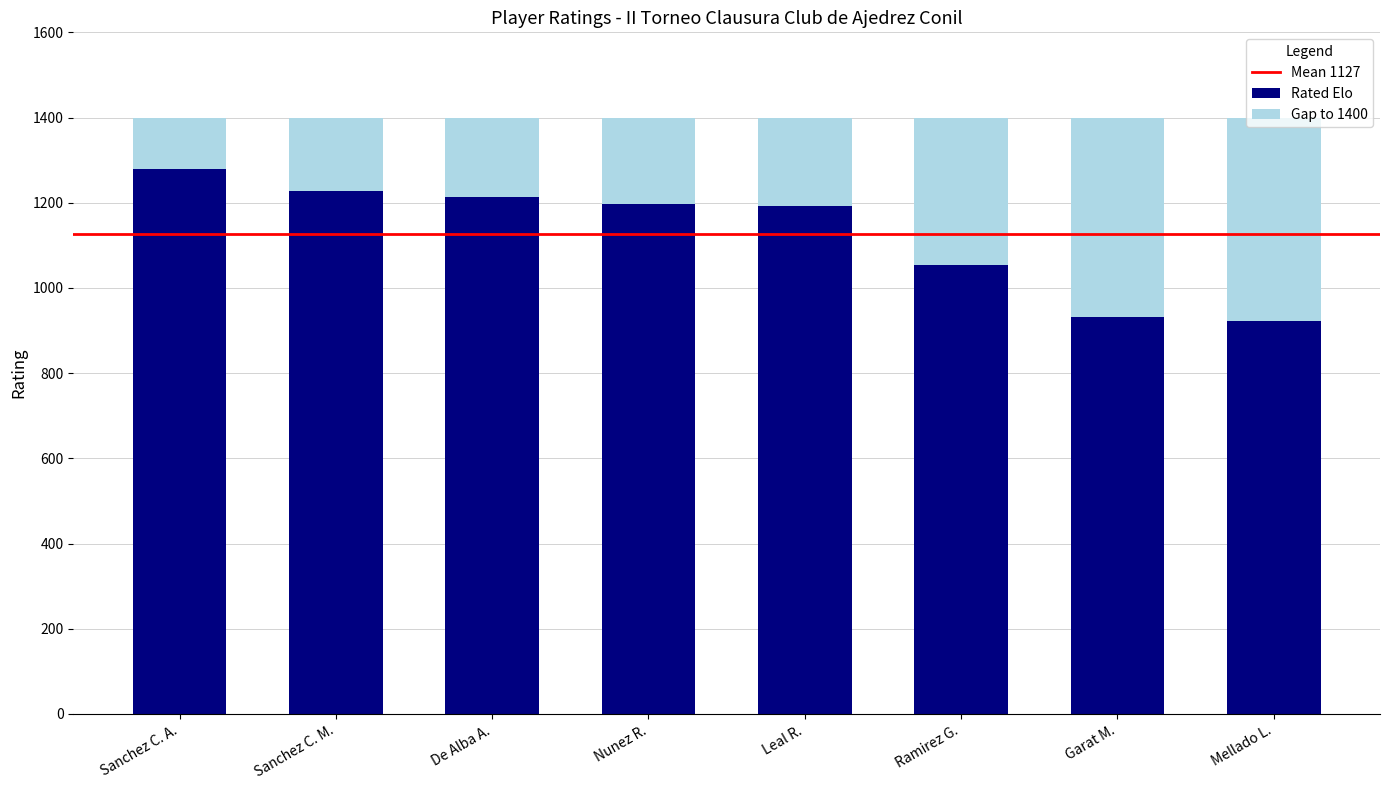

True or false: Rated Elo has a value of 528 at Mellado L..

False